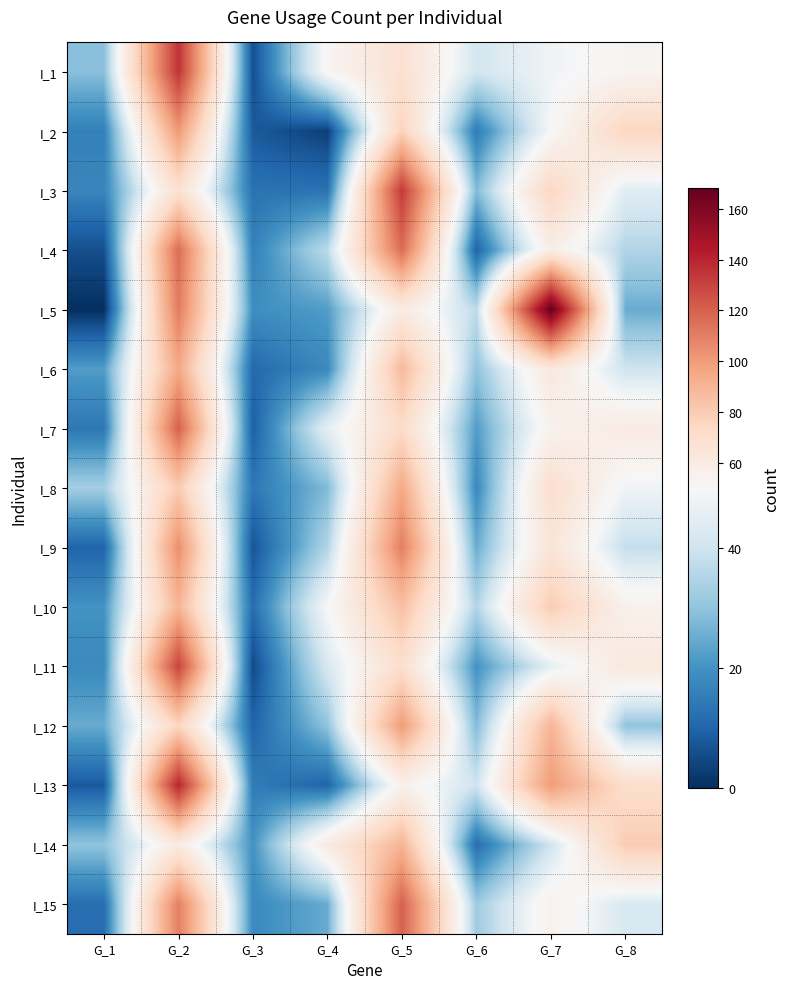

How many series are shown in this chart?

15